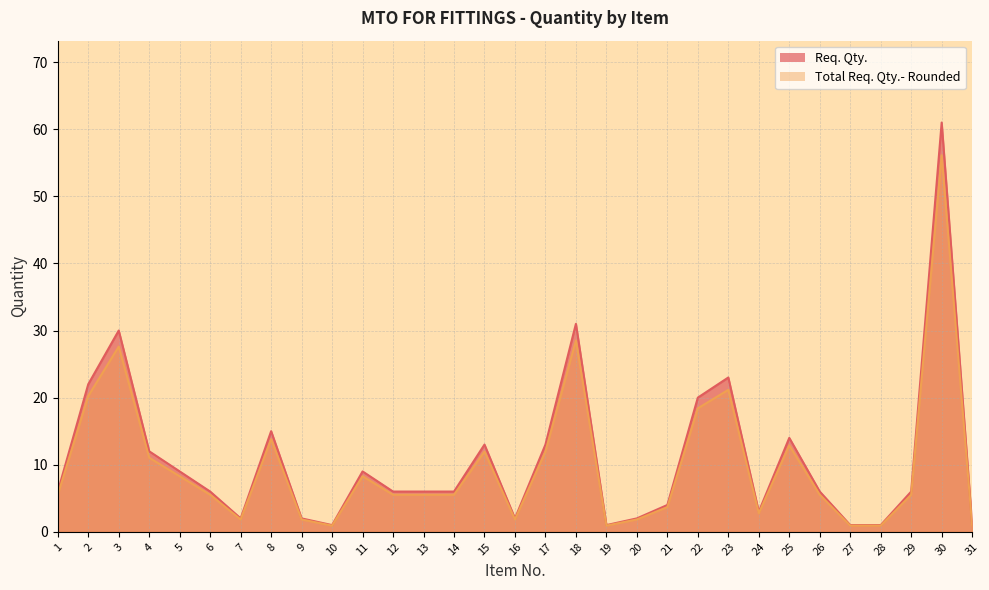

True or false: Req. Qty. and Total Req. Qty.- Rounded intersect in this chart.

False